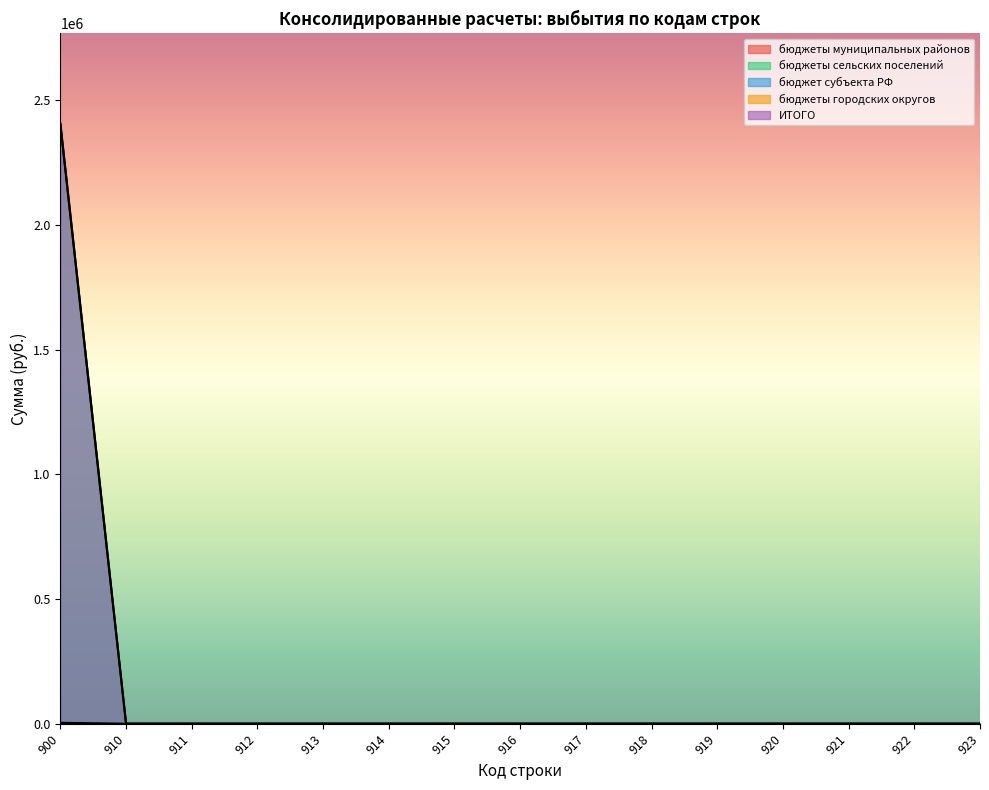

True or false: ИТОГО has more than 0 points higher than both neighbors.

False